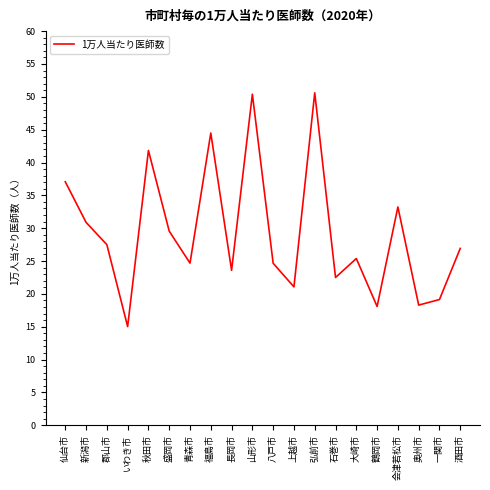

What is the greatest value displayed?

50.6